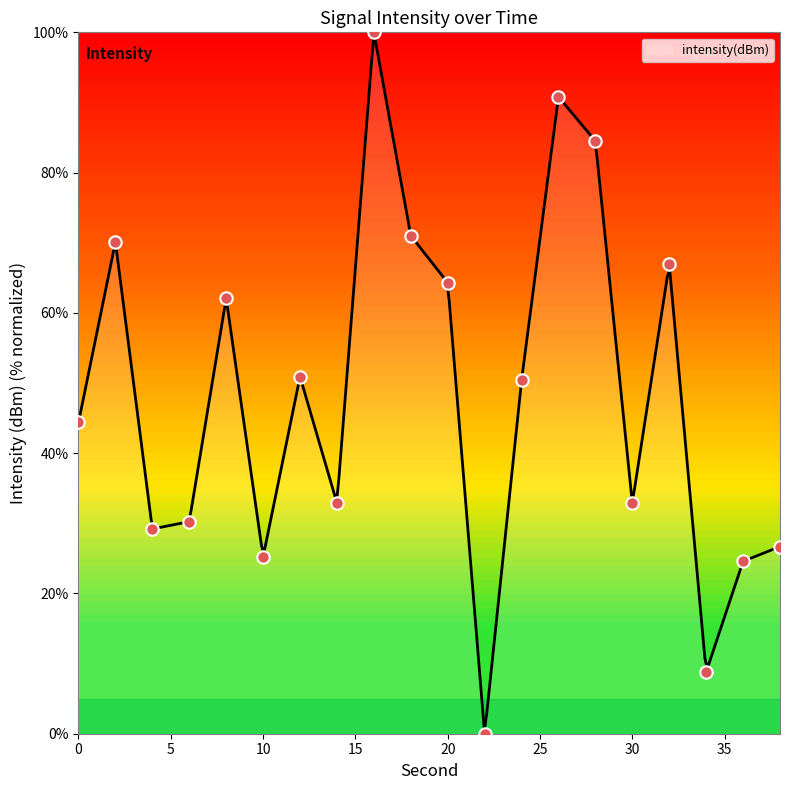

Which has a higher value, 26 or 32?

26